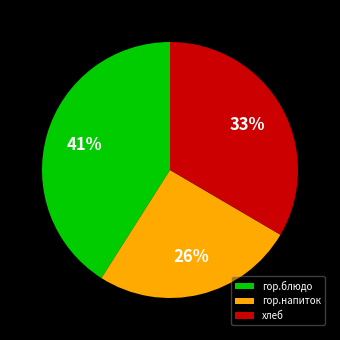

To the nearest percent, what is the difference between the largest and smallest slice percentages?

15%